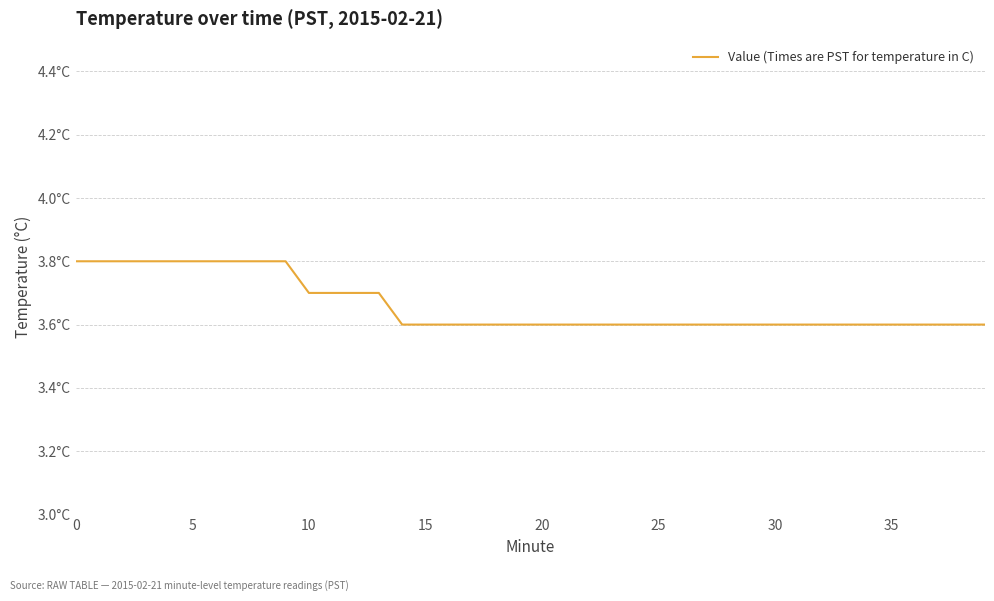

What is the smallest value displayed?

3.6